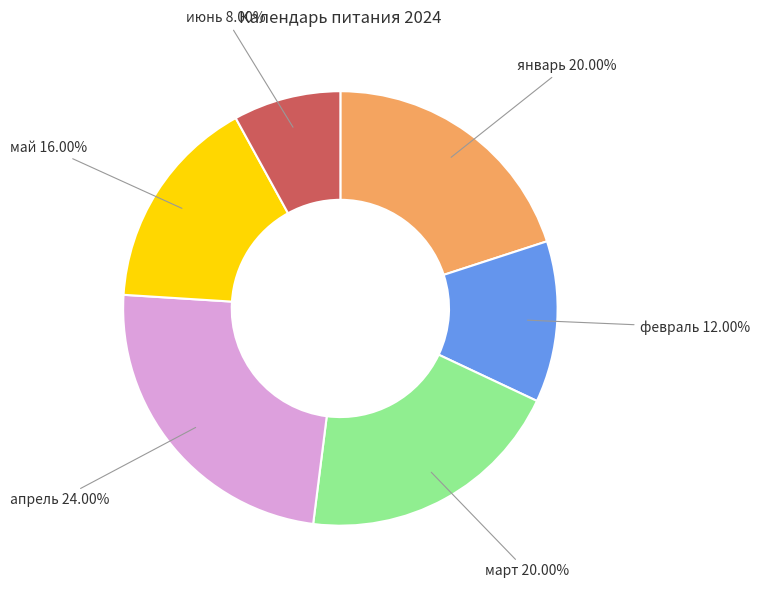

Which category has the biggest portion of the pie?

апрель